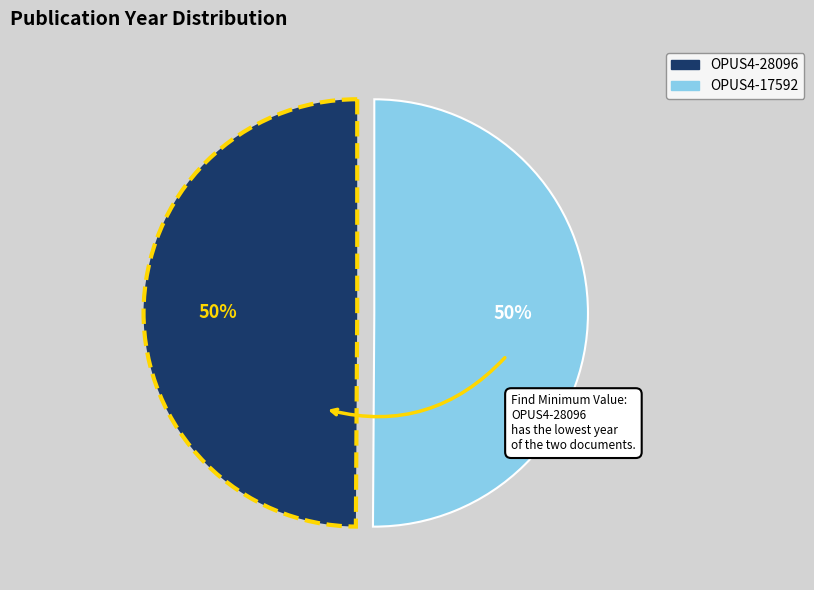

Do OPUS4-17592 and OPUS4-28096 together represent more than half of the pie?

Yes